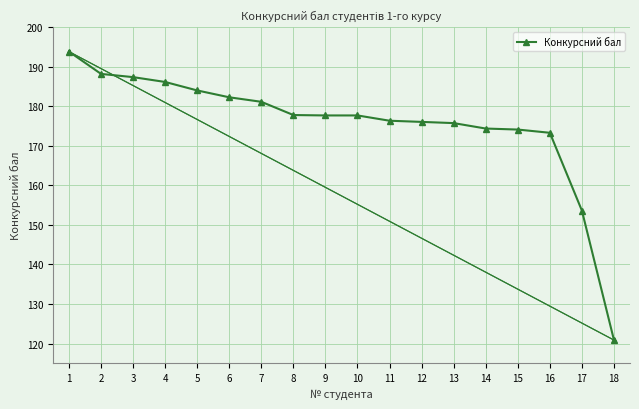

What is the ratio of the value at 9 to the value at 12?

1.0